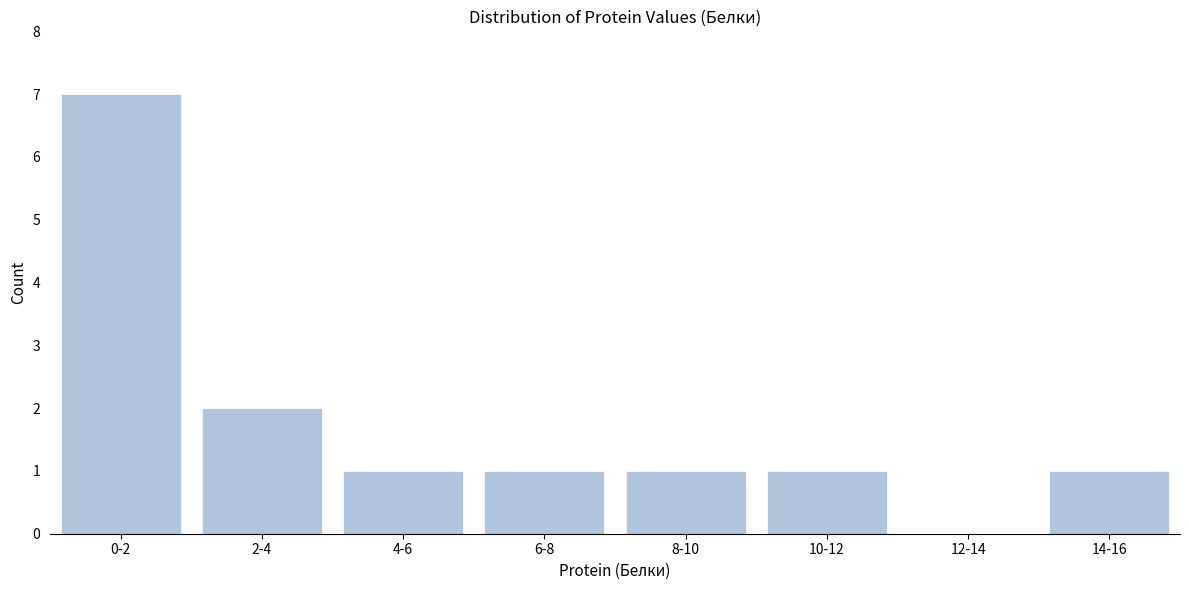

Reading right to left, list all the values displayed in this chart.

14-16=1	12-14=0	10-12=1	8-10=1	6-8=1	4-6=1	2-4=2	0-2=7